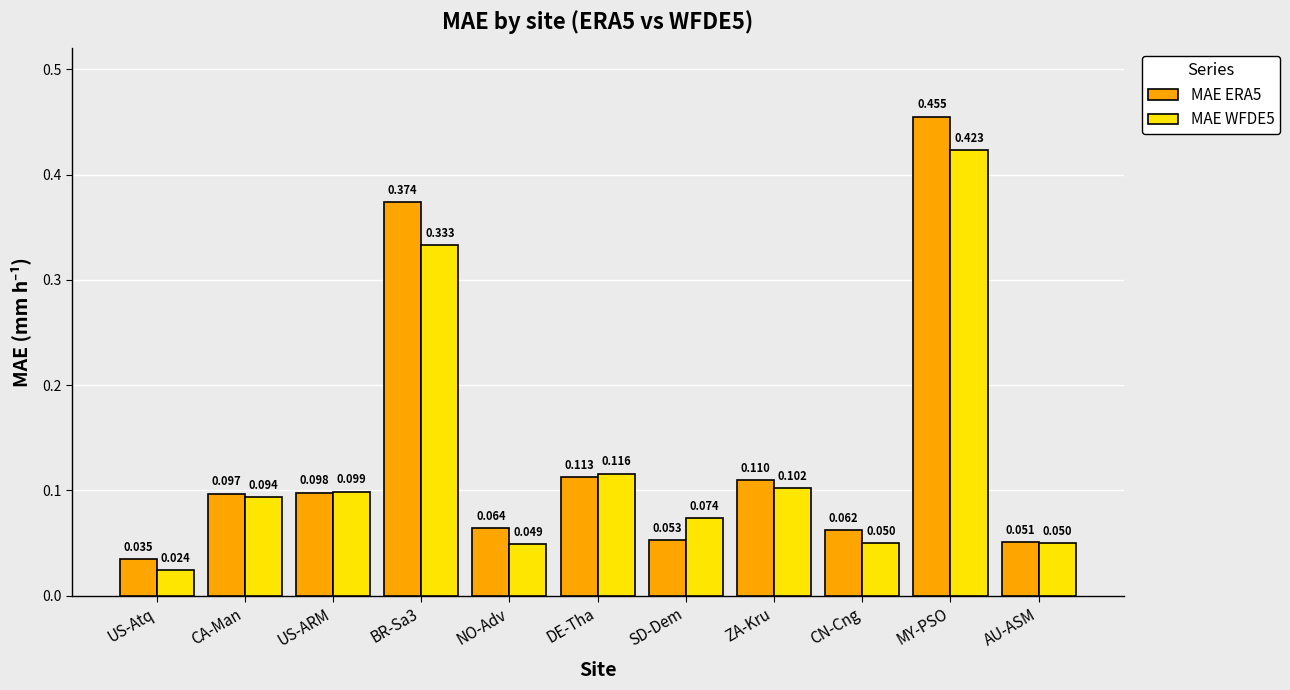

Which category has the highest value in the MAE ERA5 series?

MY-PSO